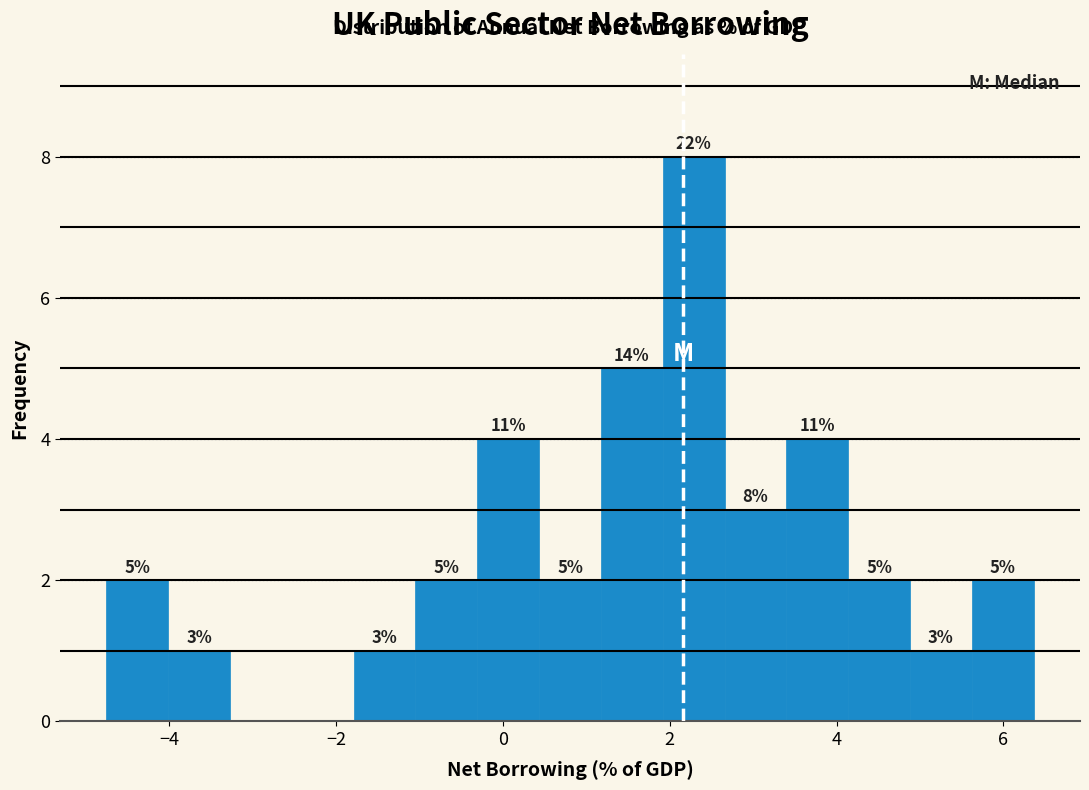

Read against the x-axis, roughly where is the centre of the tallest bar?

2.2